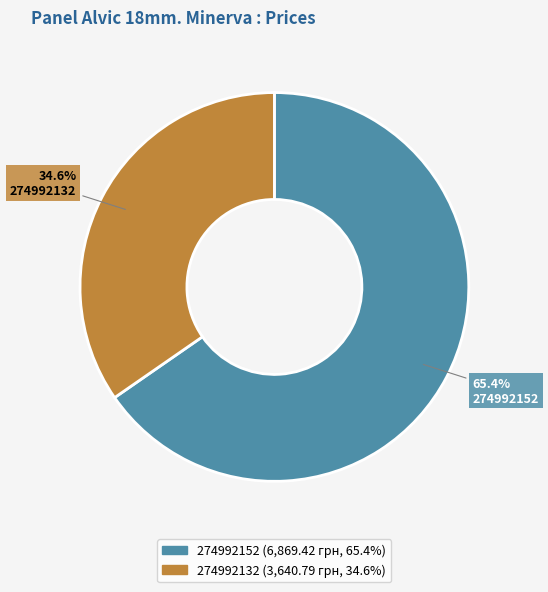

To the nearest percent, what percentage of the pie is 274992152?

65%